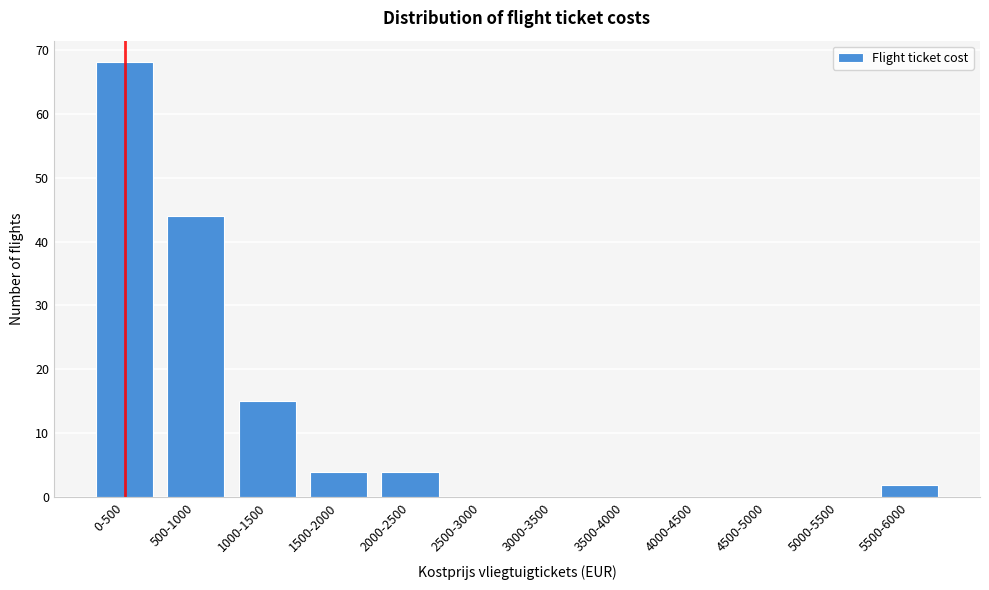

Reading left to right, what are all the values shown in this chart?

0-500=68	500-1000=44	1000-1500=15	1500-2000=4	2000-2500=4	2500-3000=0	3000-3500=0	3500-4000=0	4000-4500=0	4500-5000=0	5000-5500=0	5500-6000=2